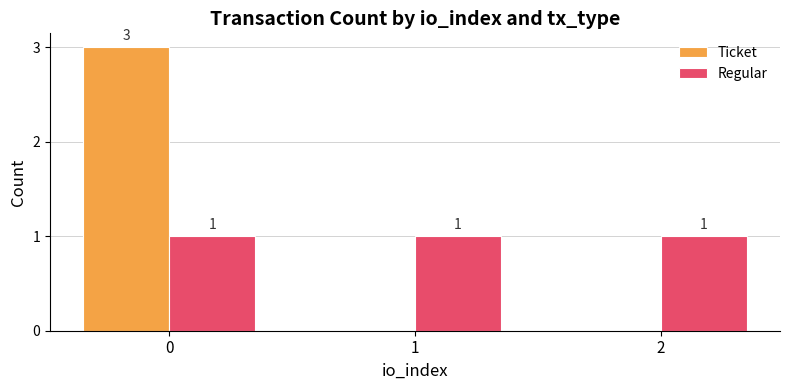

What is the maximum value shown in the chart?

3